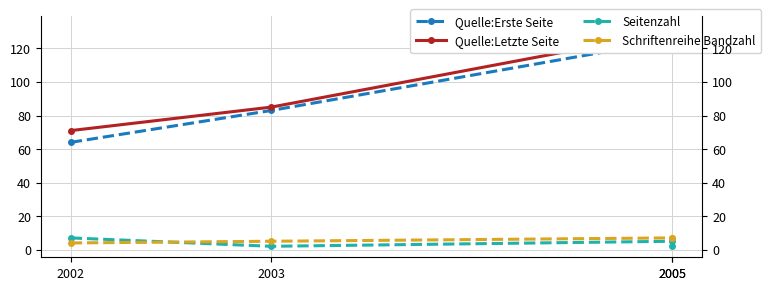

Reading left to right, what are all the values shown in this chart?

Quelle:Erste Seite: 2002=64	2003=83	2005=125	2005=131
Quelle:Letzte Seite: 2002=71	2003=85	2005=130	2005=133
Seitenzahl: 2002=7	2003=2	2005=5	2005=2
Schriftenreihe Bandzahl: 2002=4	2003=5	2005=7	2005=7